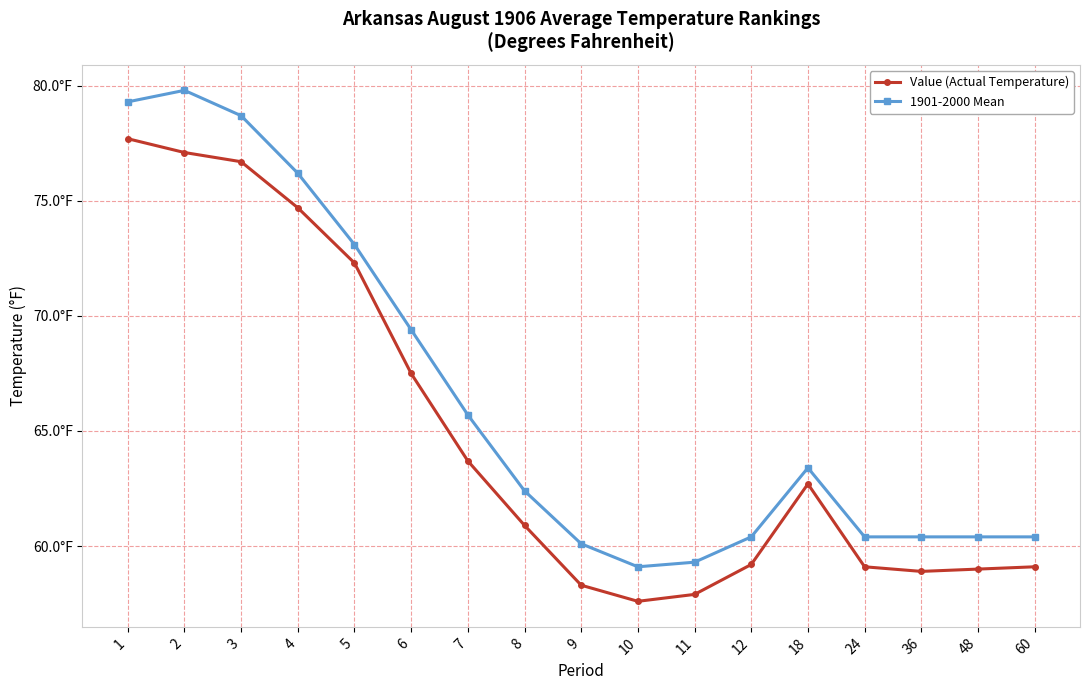

At how many categories does at least one series exceed 73?

5